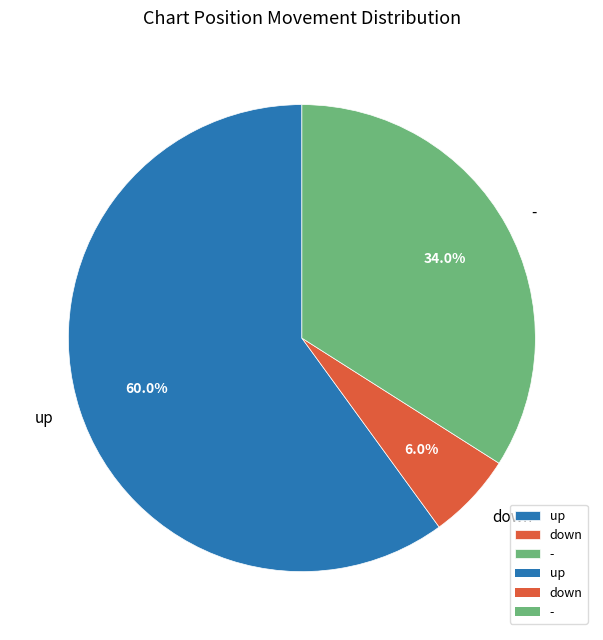

Is it true that - is 20% of the pie?

False